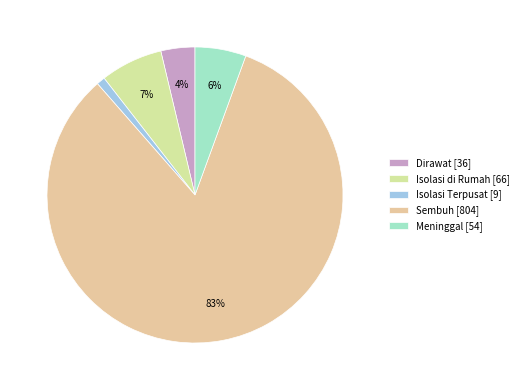

Is there a majority slice in this chart?

Yes